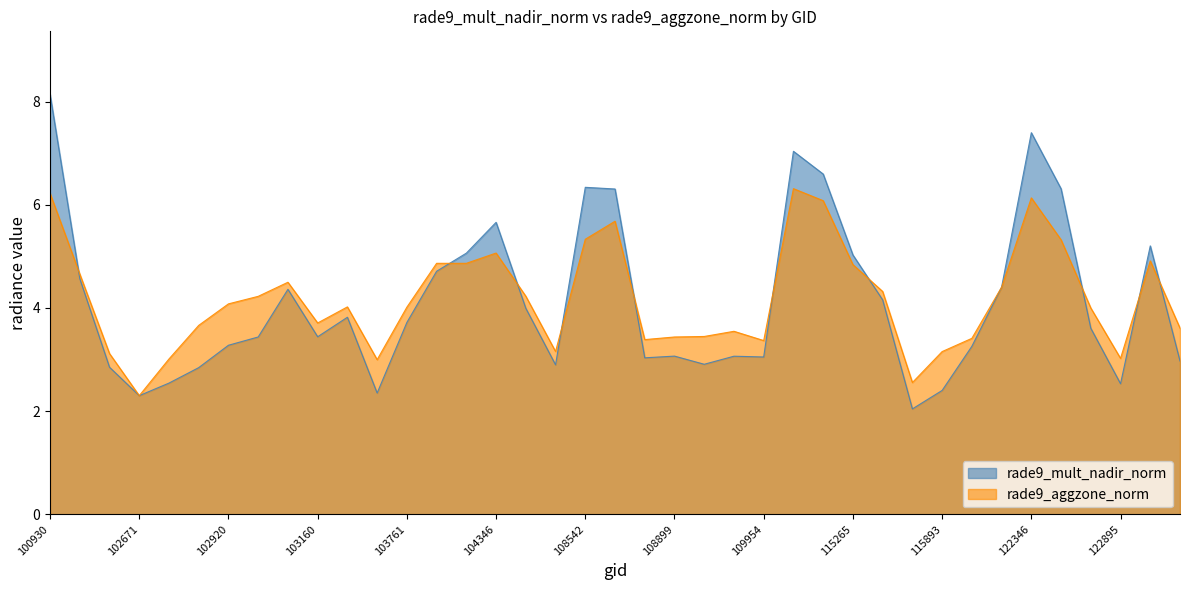

How many values in the rade9_aggzone_norm series exceed 4?

21